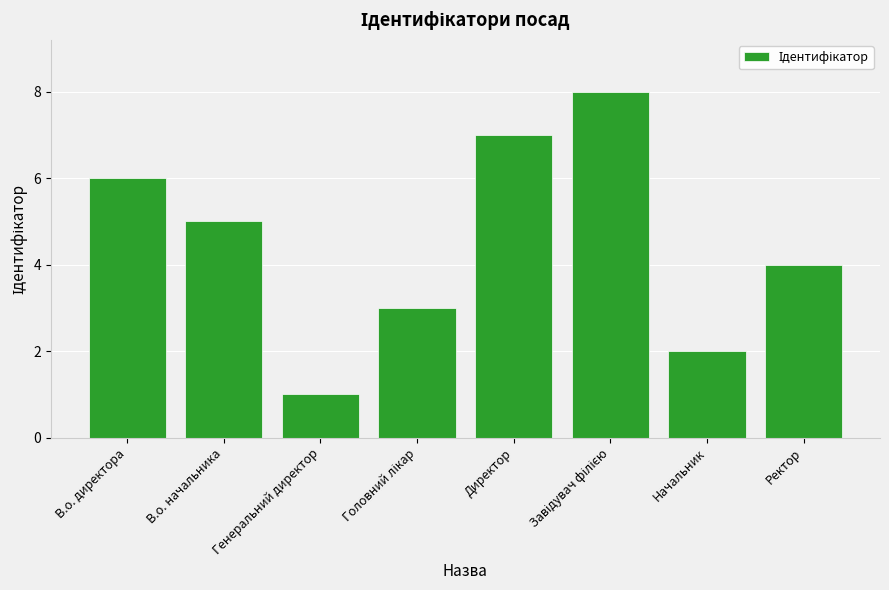

Is it true that the value at В.о. начальника is 5?

True